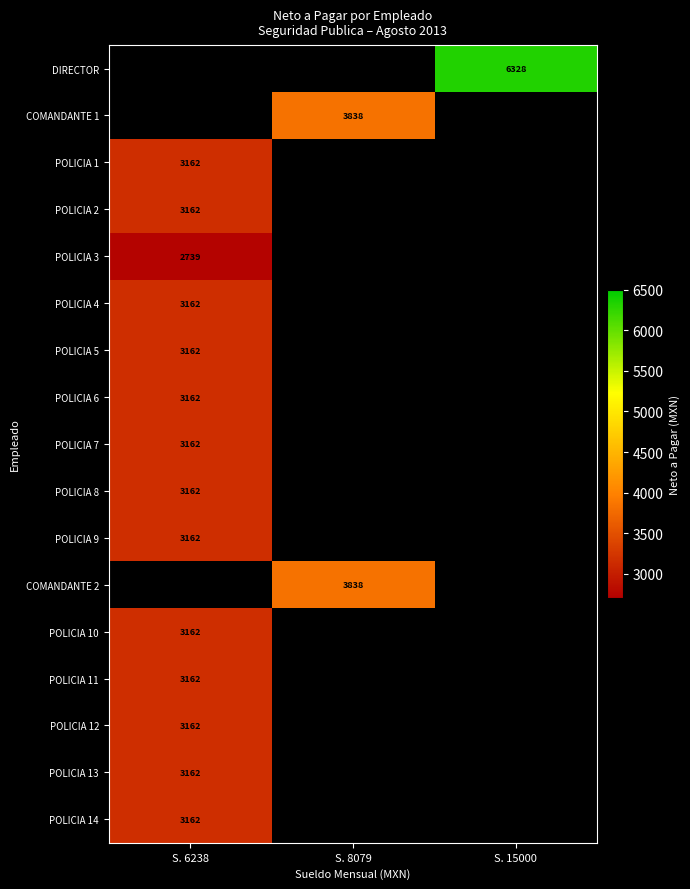

True or false: POLICIA 7 has a value of 3162 at S. 6238.

True